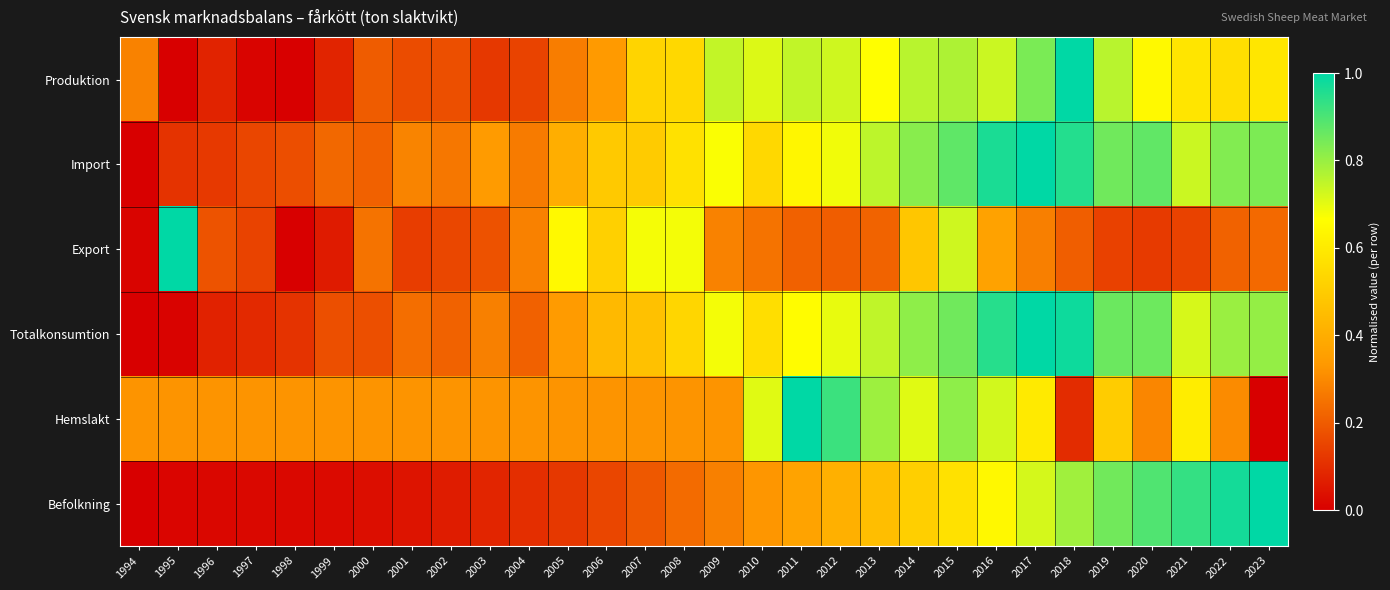

Which label corresponds to the largest value in the chart?

2018